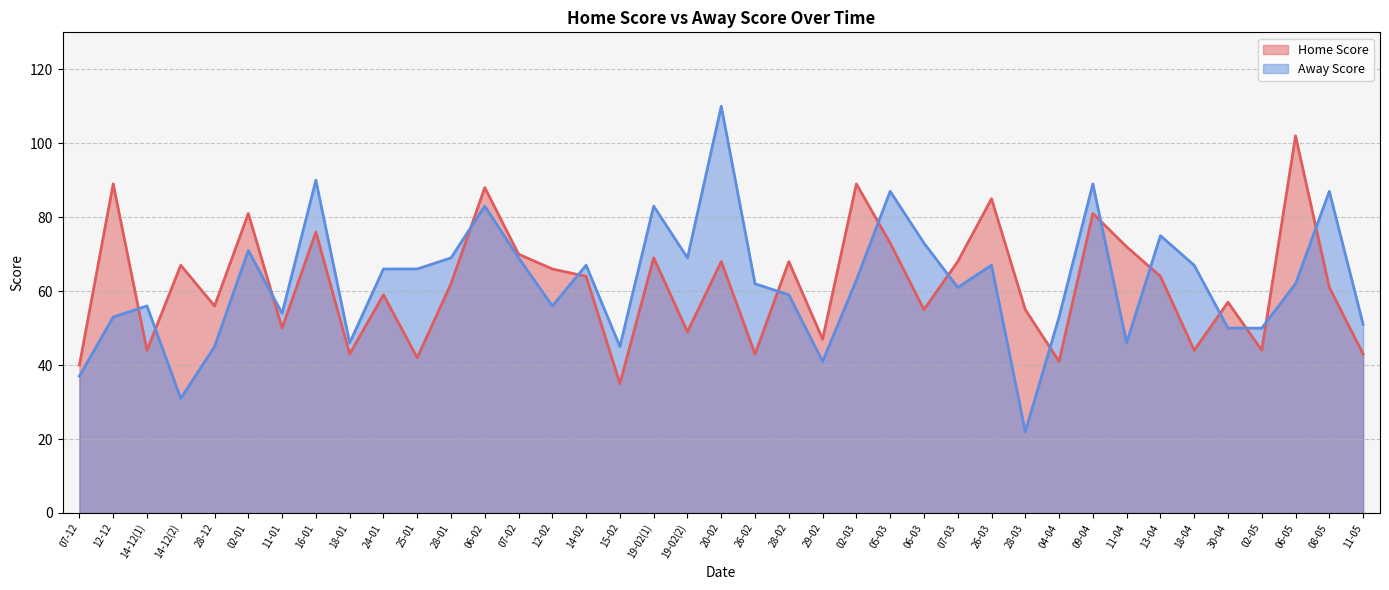

Does the chart display data point markers on the line(s)?

No